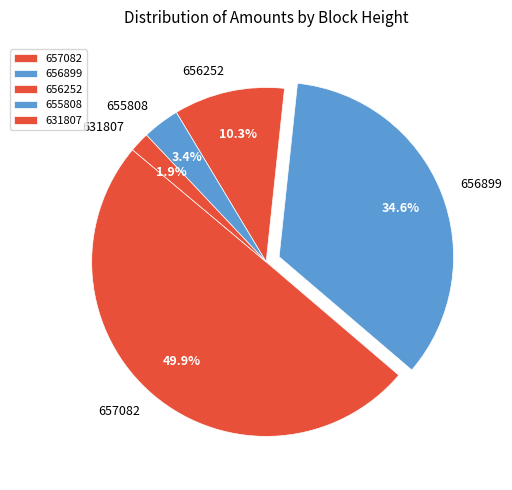

What percentage is NOT represented by 657082?

50.1%